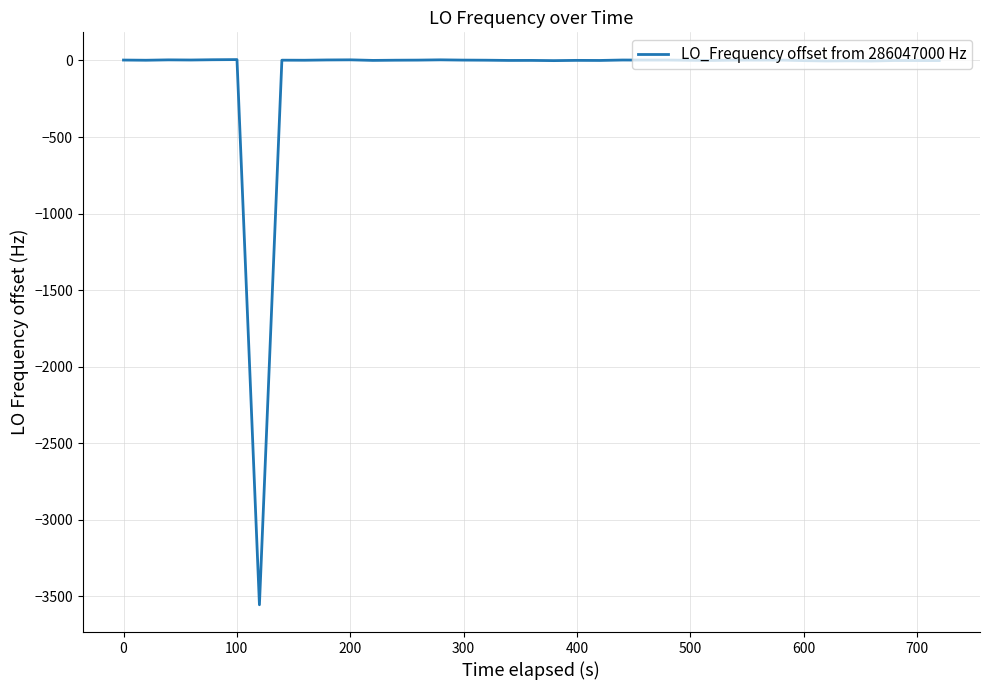

What is the difference between the maximum and minimum values?

3560.8